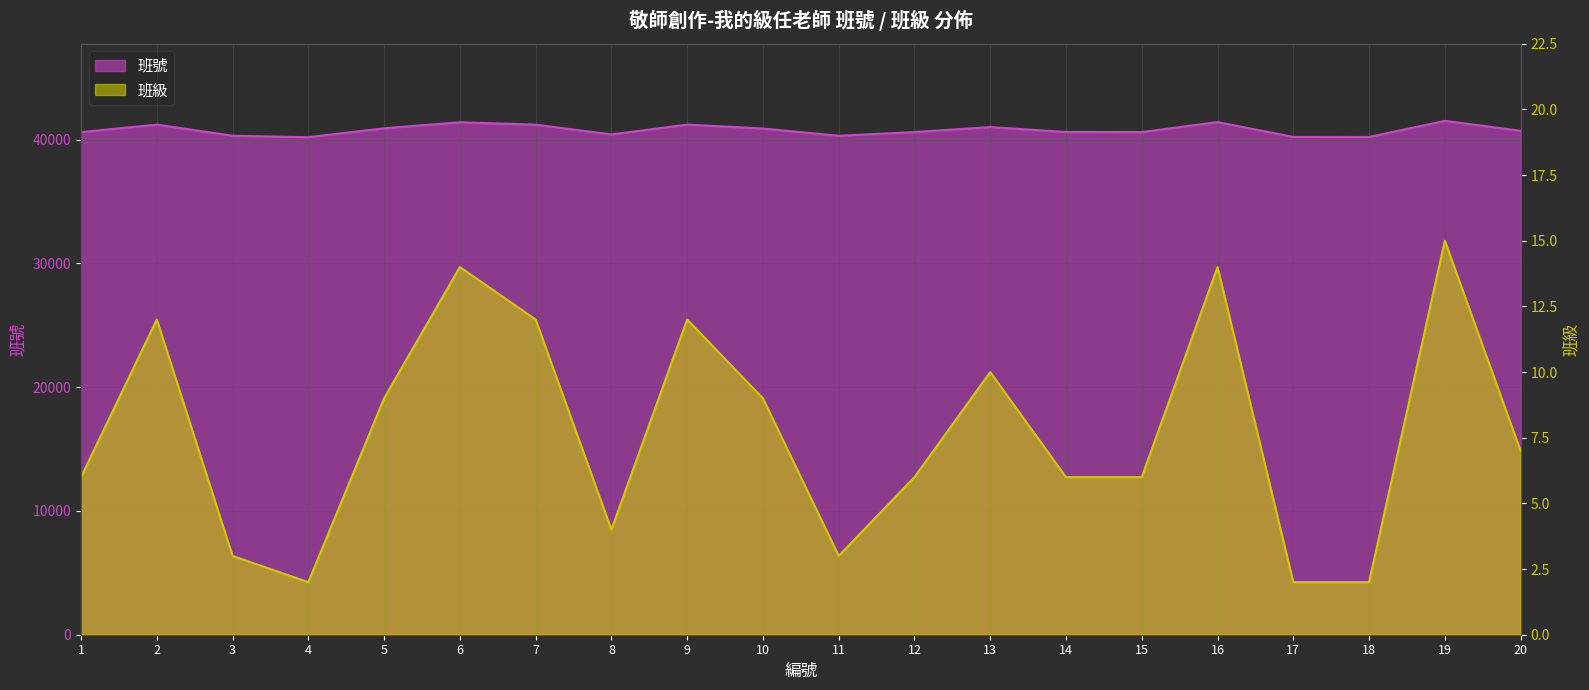

What is the spread (max minus min) of values at 4?

40200